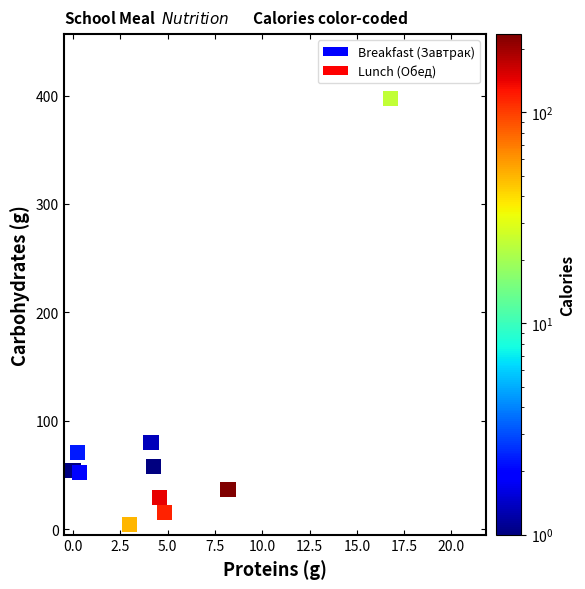

What Y value in the scatter plot is closest to 200?

80.2